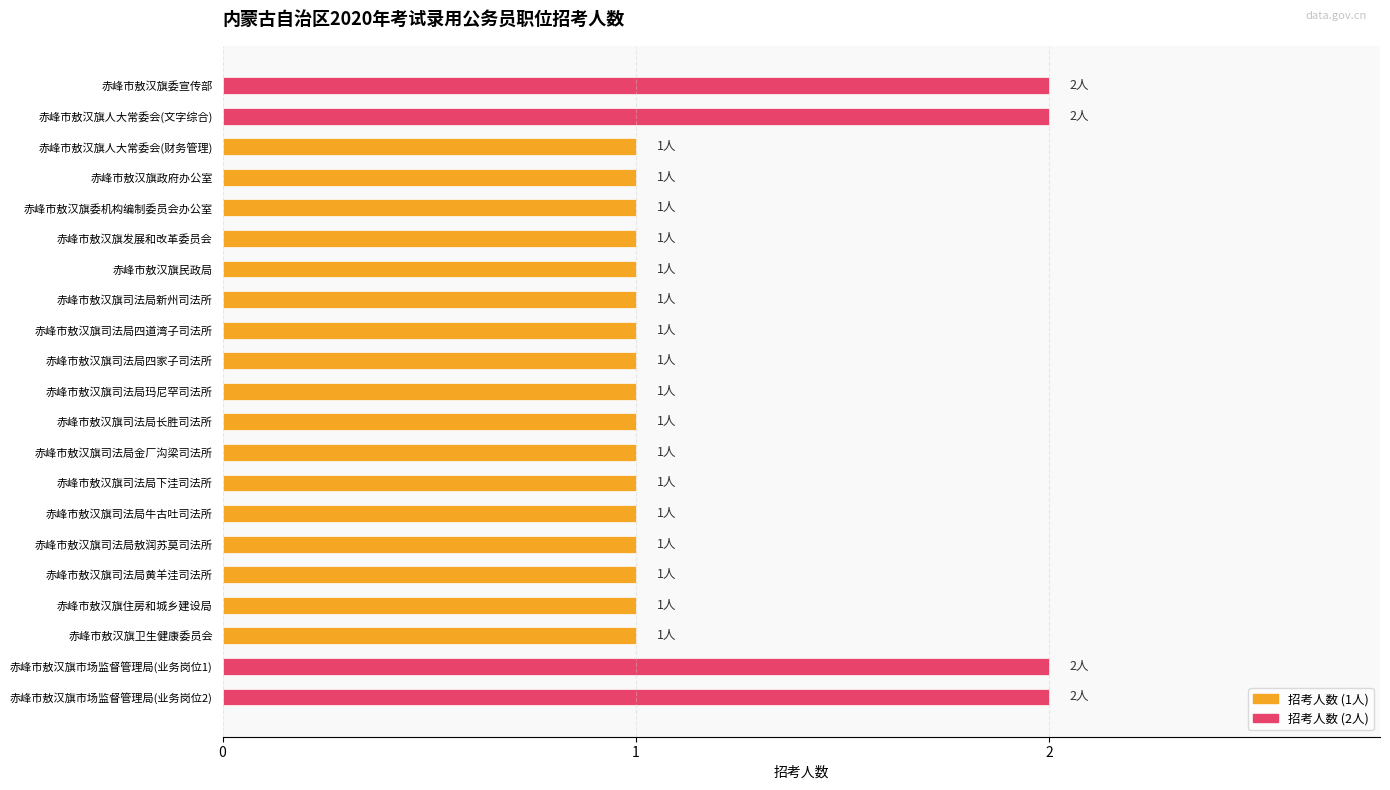

List the labels in order of value, largest first.

赤峰市敖汉旗委宣传部, 赤峰市敖汉旗人大常委会(文字综合), 赤峰市敖汉旗市场监督管理局(业务岗位1), 赤峰市敖汉旗市场监督管理局(业务岗位2), 赤峰市敖汉旗人大常委会(财务管理), 赤峰市敖汉旗政府办公室, 赤峰市敖汉旗委机构编制委员会办公室, 赤峰市敖汉旗发展和改革委员会, 赤峰市敖汉旗民政局, 赤峰市敖汉旗司法局新州司法所, 赤峰市敖汉旗司法局四道湾子司法所, 赤峰市敖汉旗司法局四家子司法所, 赤峰市敖汉旗司法局玛尼罕司法所, 赤峰市敖汉旗司法局长胜司法所, 赤峰市敖汉旗司法局金厂沟梁司法所, 赤峰市敖汉旗司法局下洼司法所, 赤峰市敖汉旗司法局牛古吐司法所, 赤峰市敖汉旗司法局敖润苏莫司法所, 赤峰市敖汉旗司法局黄羊洼司法所, 赤峰市敖汉旗住房和城乡建设局, 赤峰市敖汉旗卫生健康委员会